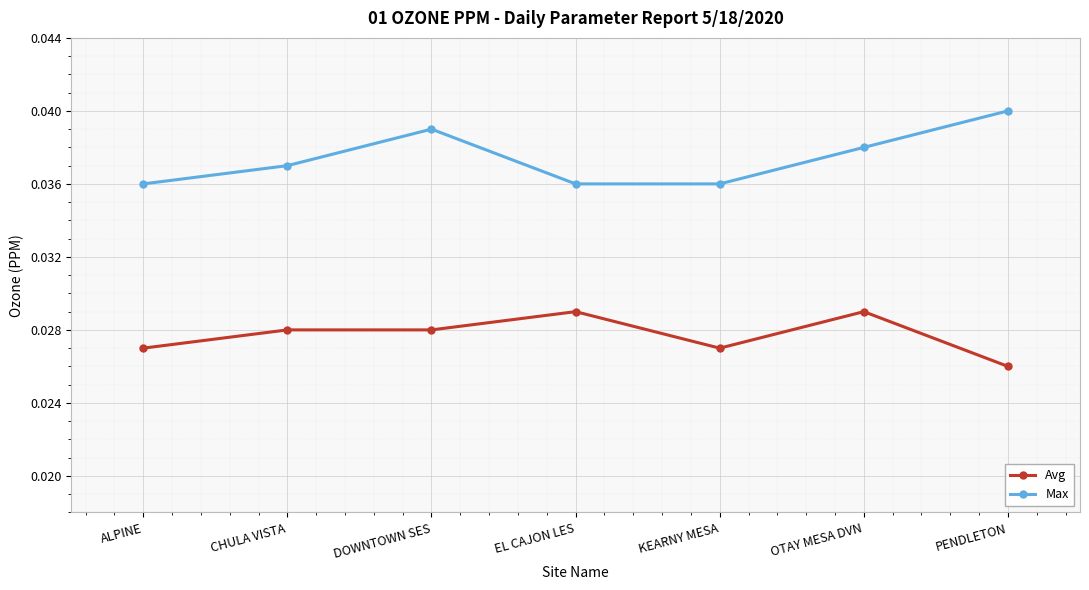

Is this an area chart (filled region under the line)?

No